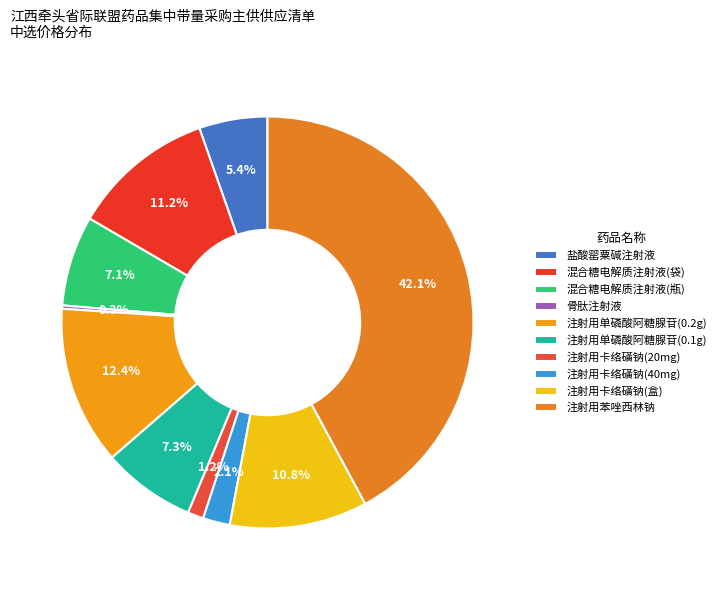

Is there any slice that represents more than half of the pie?

No